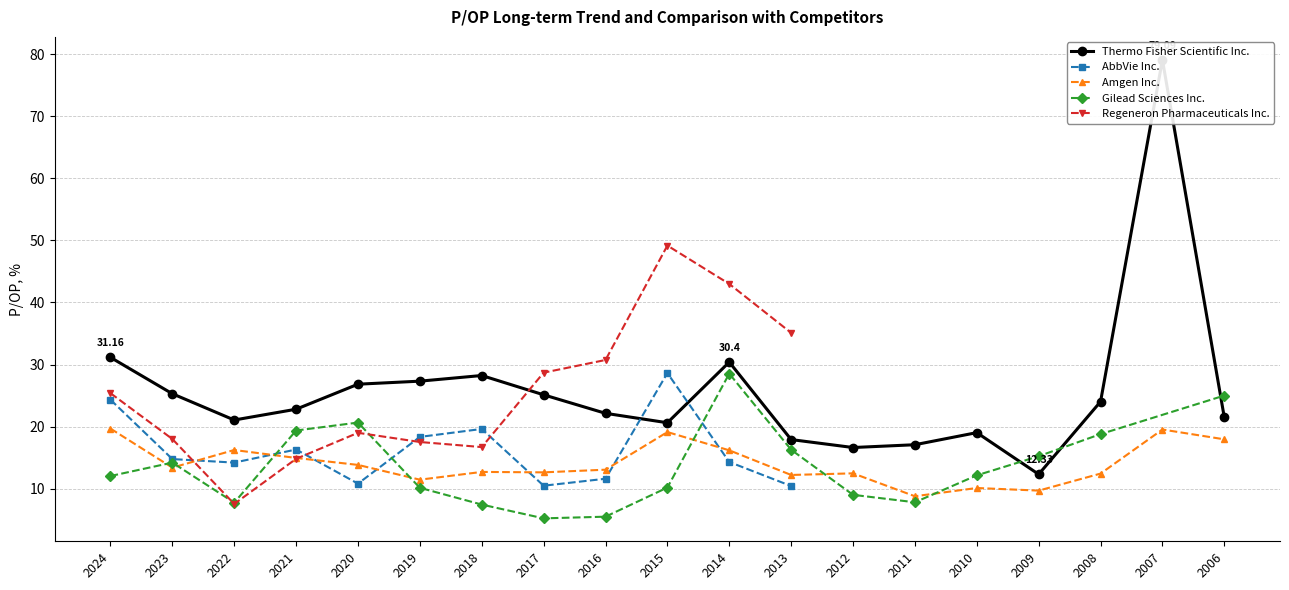

Which category has the highest value in the AbbVie Inc. series?

2015